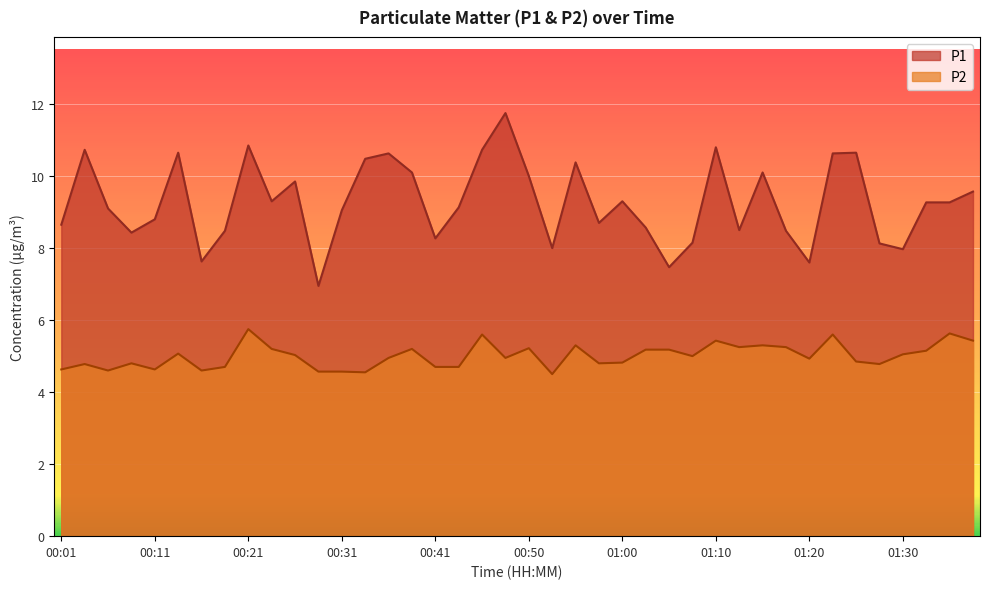

What is the sum of the P2 values at 00:50 and 00:36?

10.2